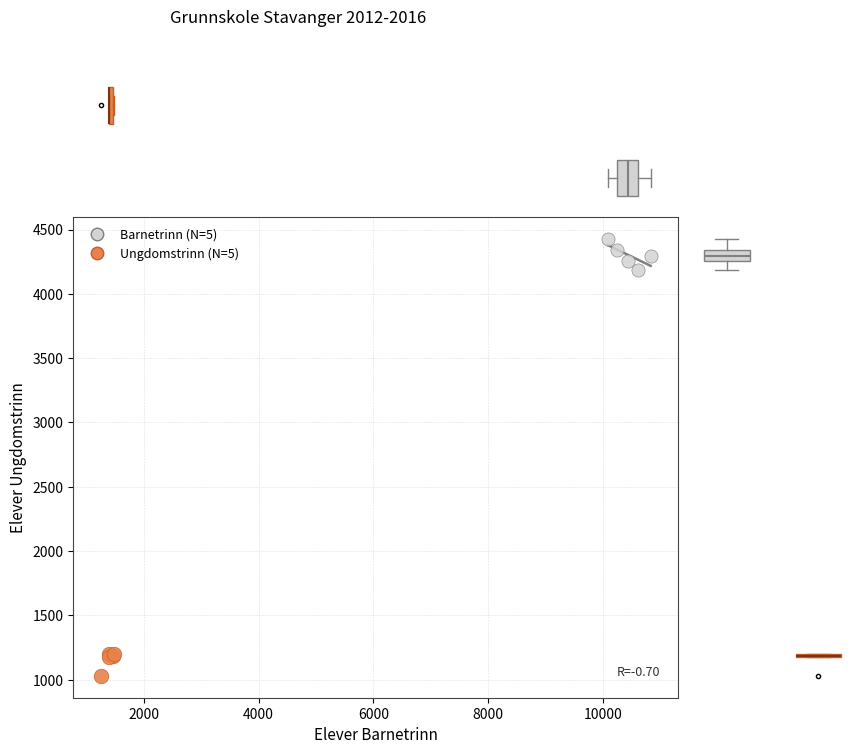

Which series reaches the minimum Y coordinate?

Ungdomstrinn (N=5)